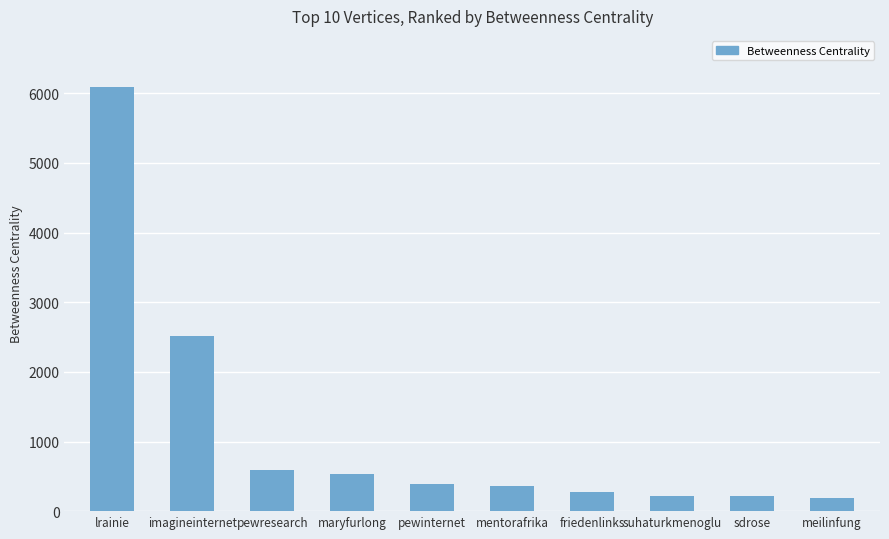

What is the smallest value displayed?

182.0